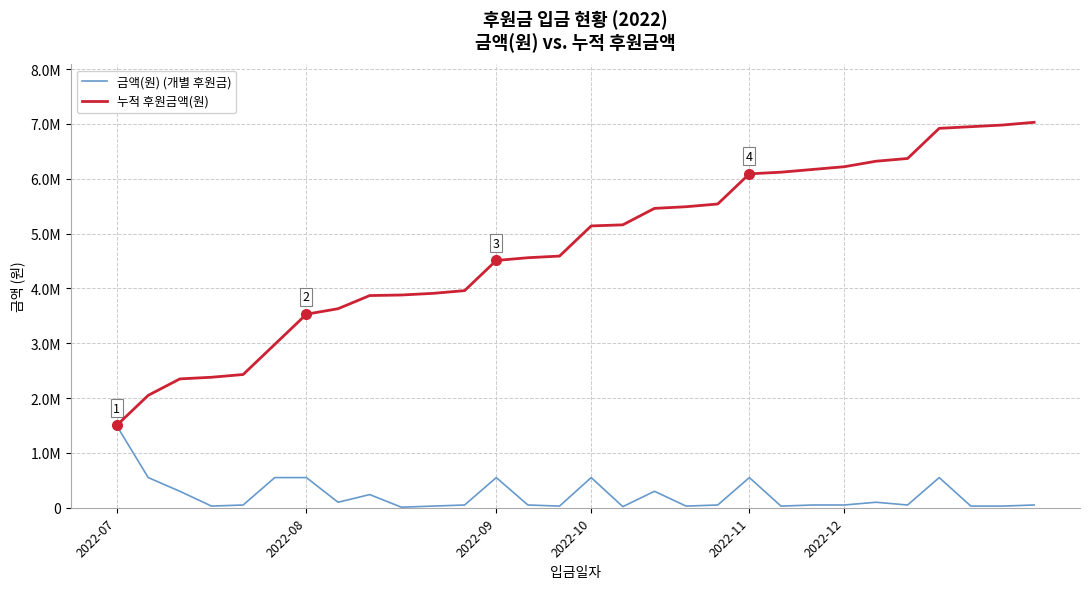

What are all the series names shown in the legend?

금액(원) (개별 후원금), 누적 후원금액(원)